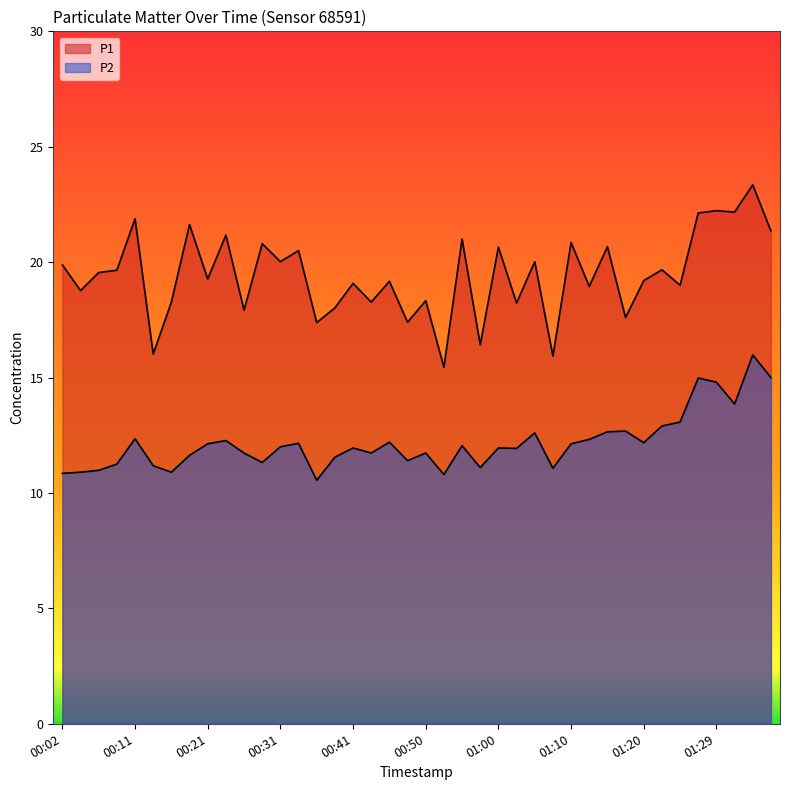

What position from the right is 01:05?

14